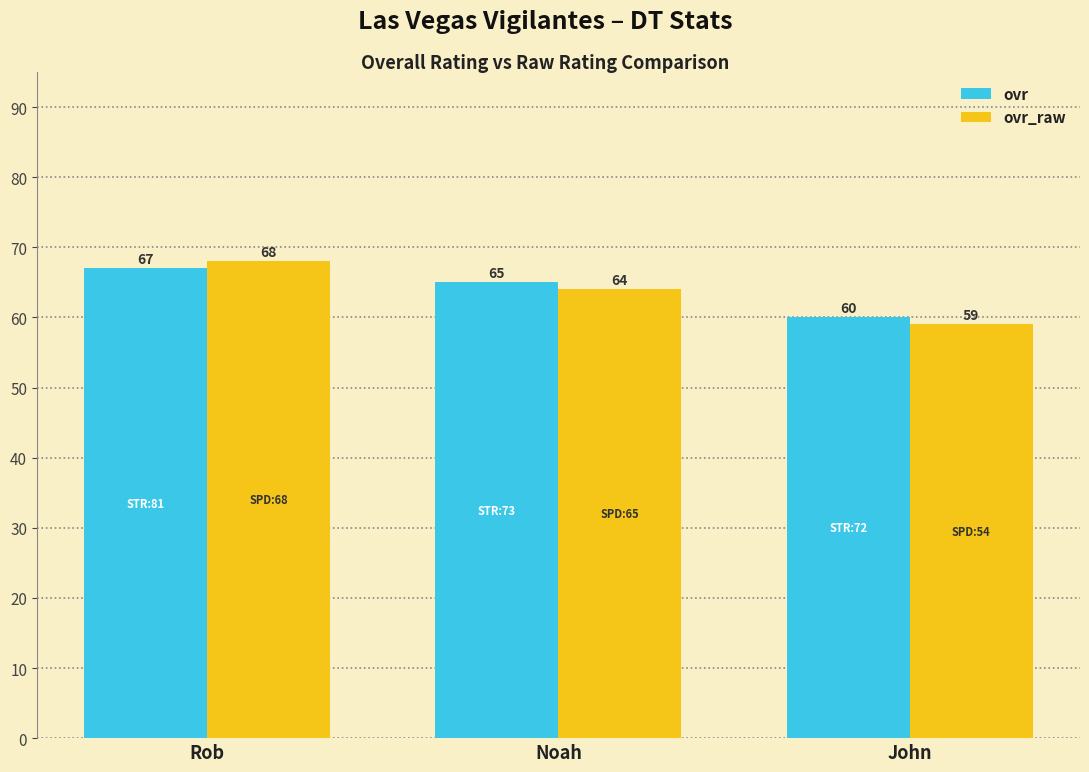

The ovr_raw series shows 98 at Rob. True or false?

False